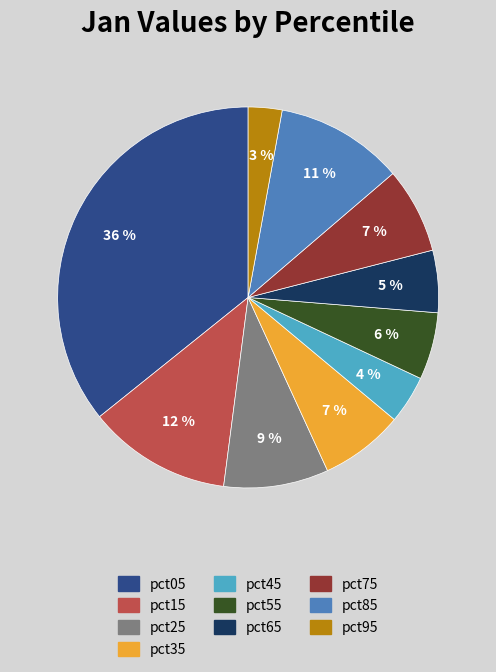

To the nearest percent, what is the difference between the largest and smallest slice percentages?

33%